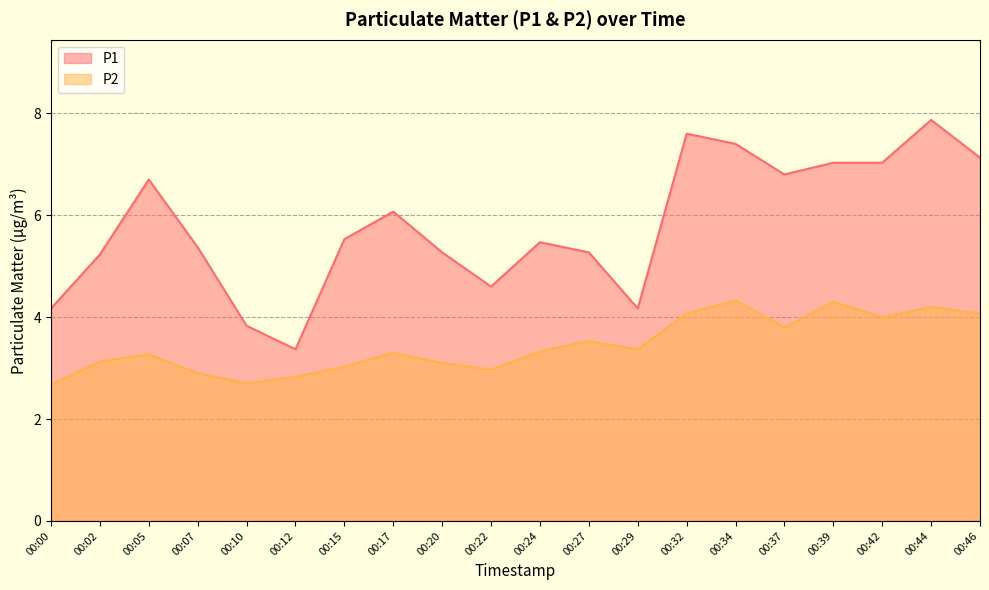

What are all the series names shown in the legend?

P1, P2